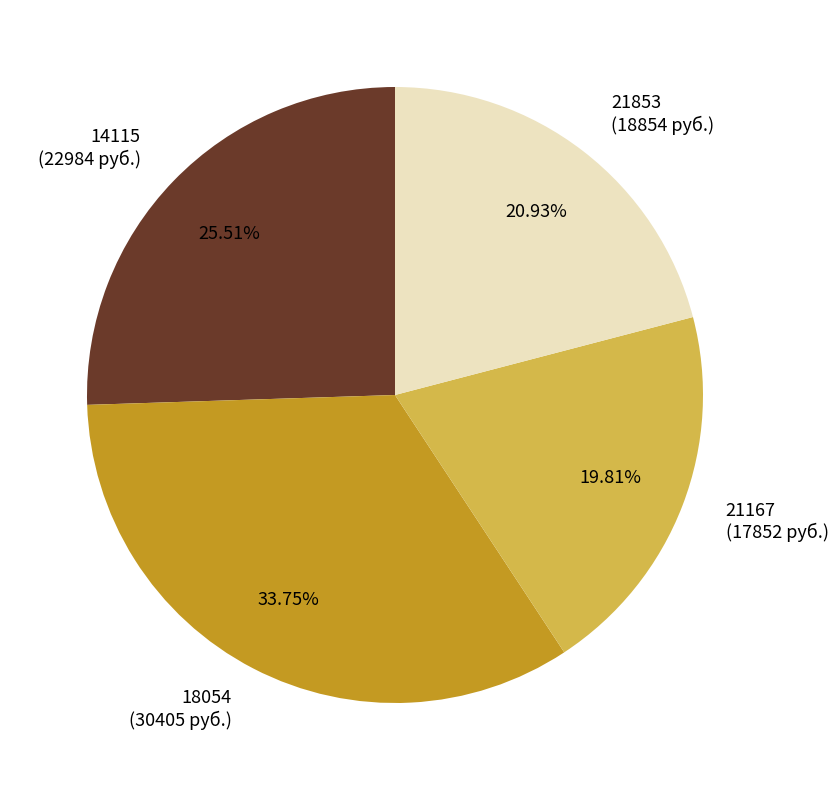

Is 18054 the majority of the pie?

No